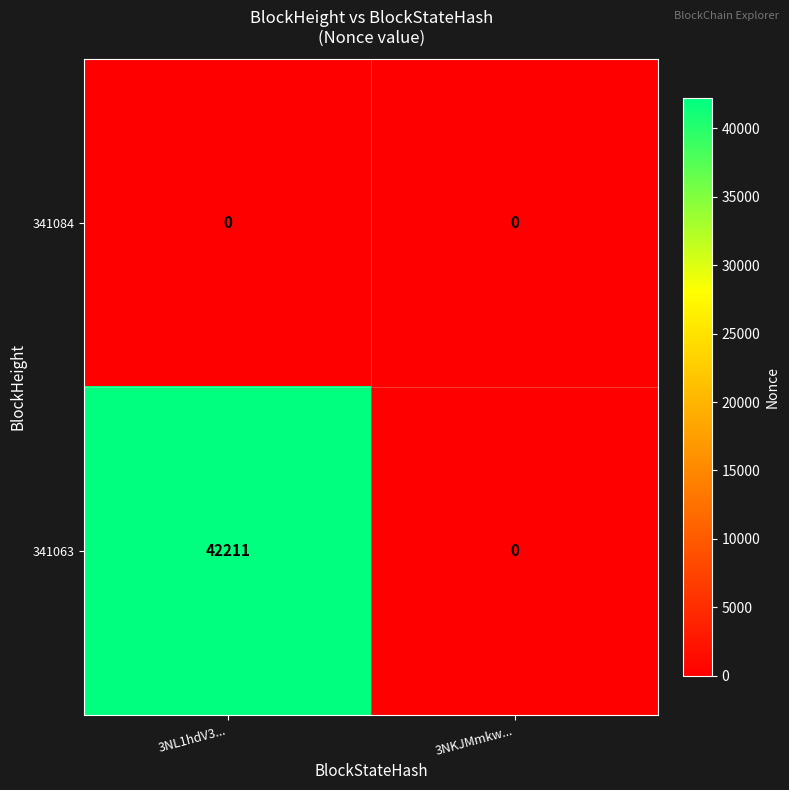

Which series changed the most between 3NL1hdV3... and 3NKJMmkw...?

341063